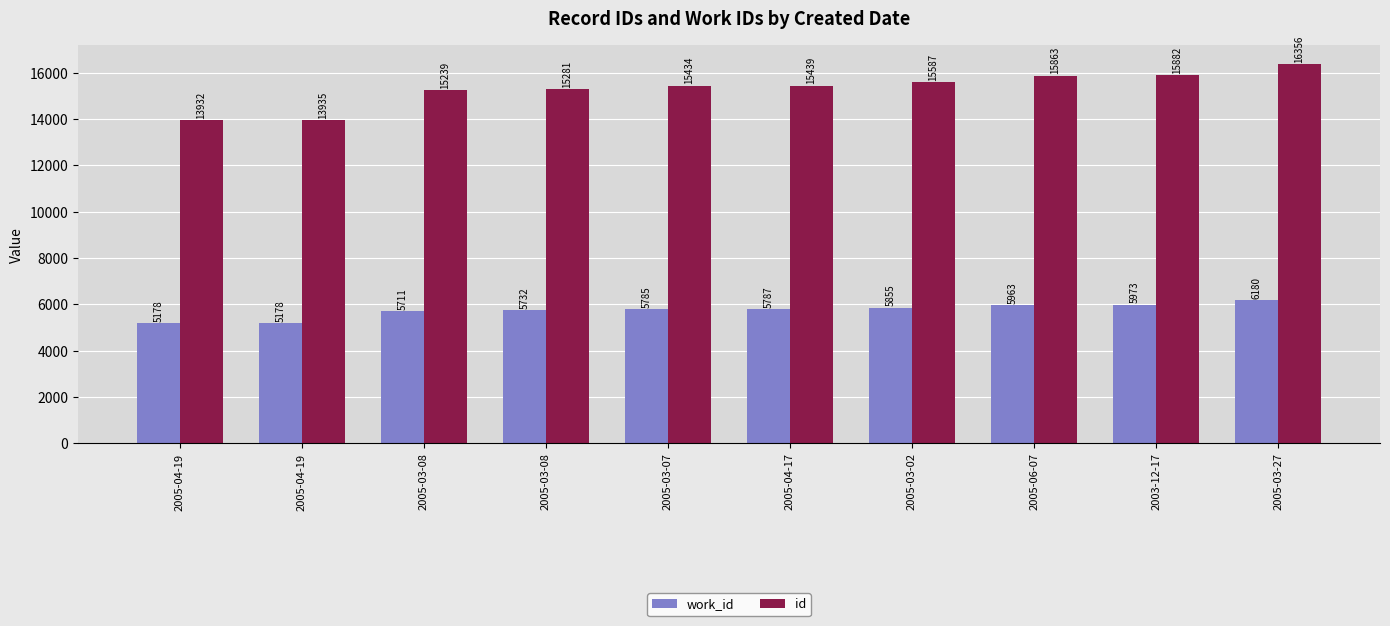

What is the value of the id bar at the 7th from the left?

15587